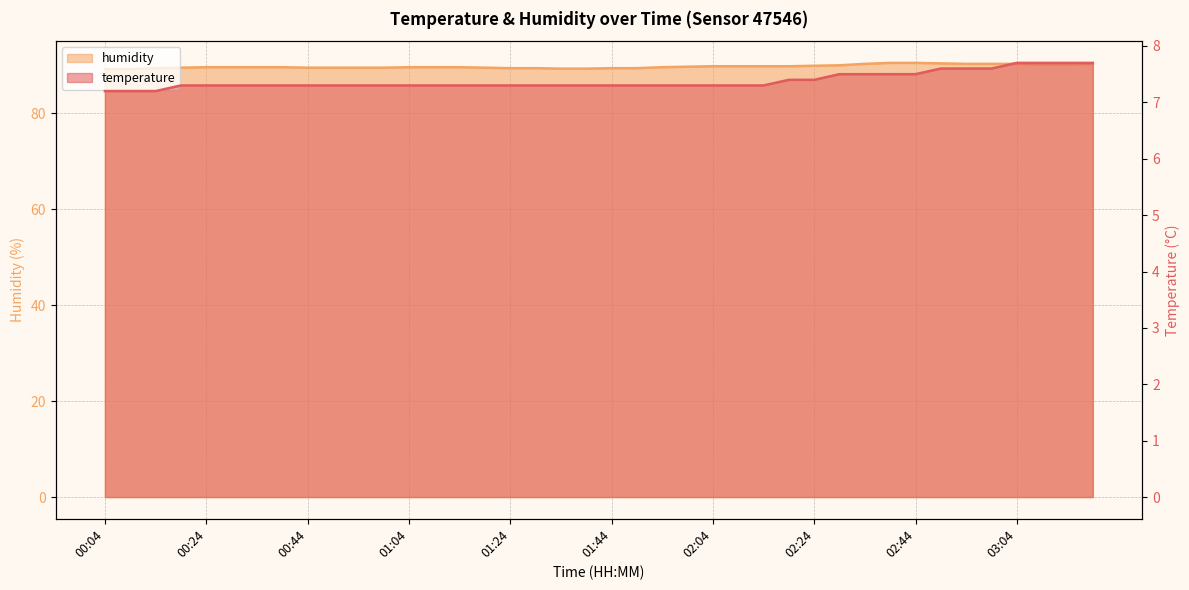

What position from the right is 00:04?

40